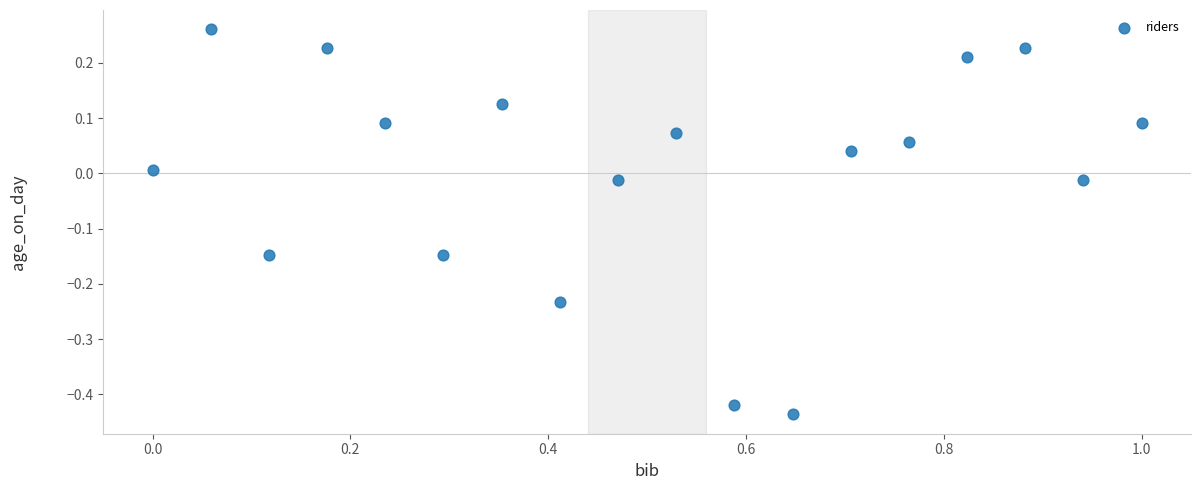

What is the range of X values (max minus min)?

1.0